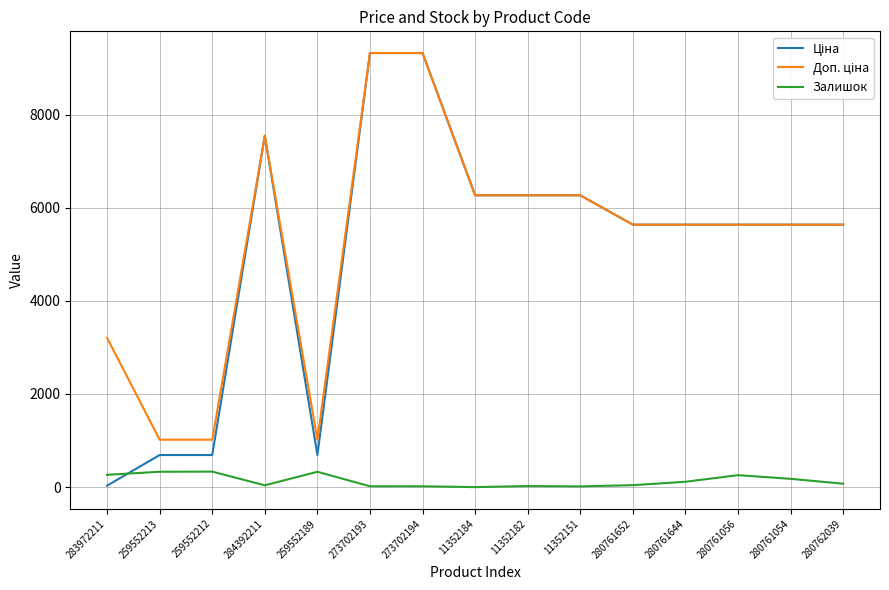

The value of Залишок at 280761056 is 257.0. True or false?

True